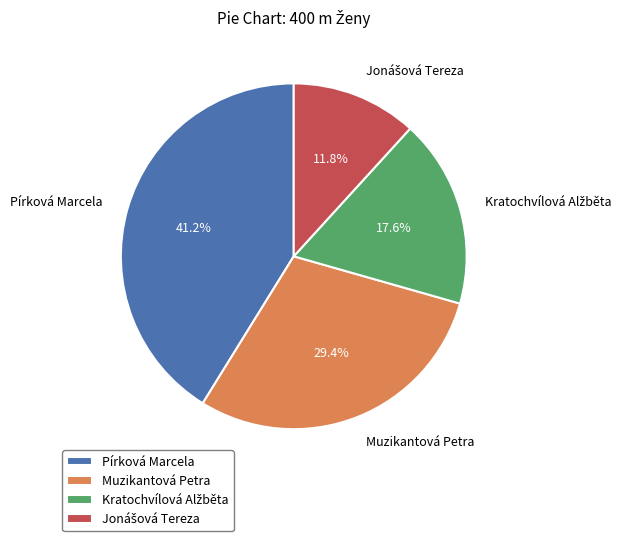

What percentage is NOT represented by Pírková Marcela?

58.8%